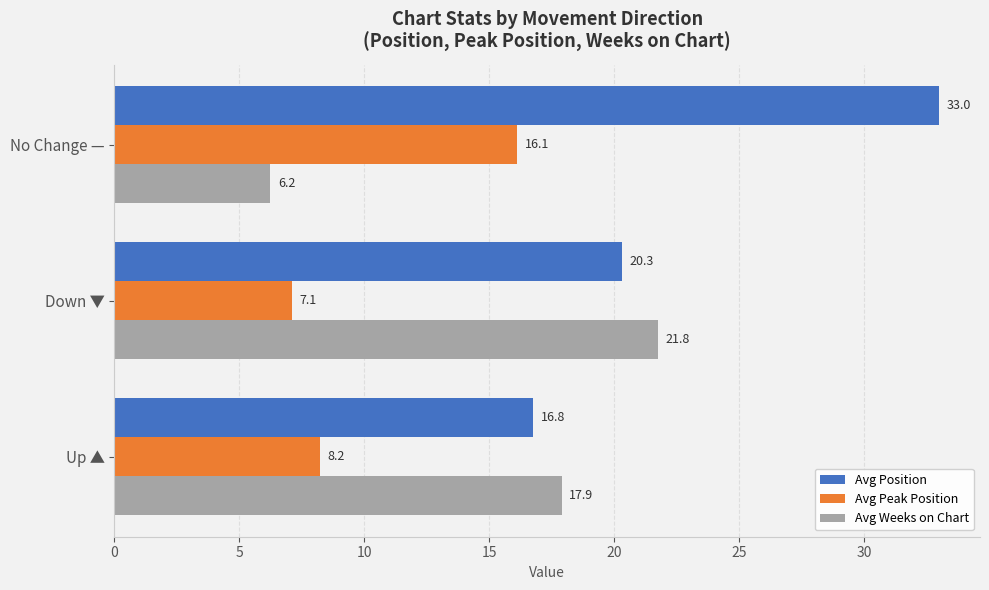

At which category is the sum across all series the highest?

No Change —